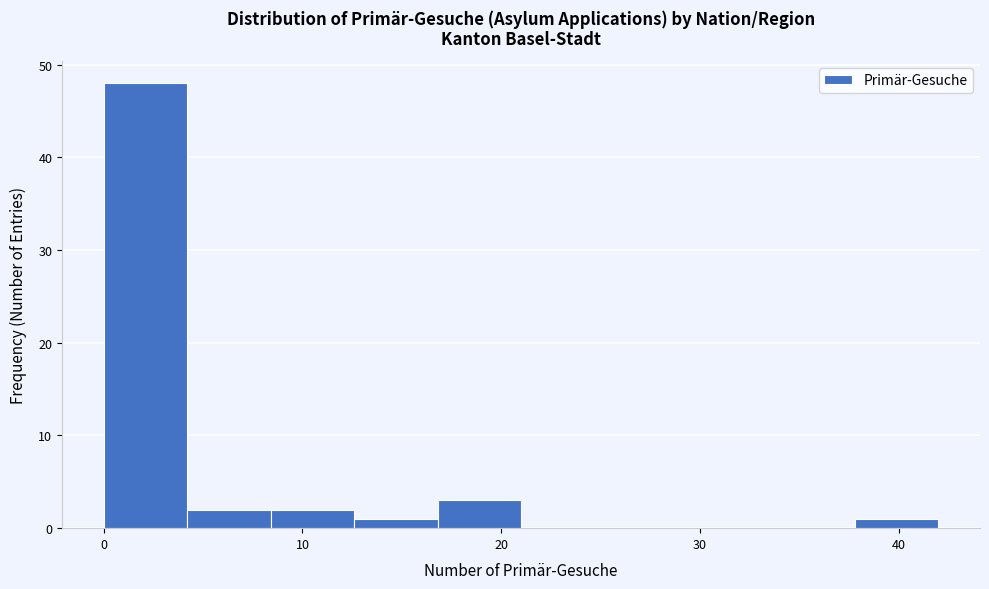

Reading left to right, list every bar in this chart as the range it spans on the x-axis followed by its height. Neither the bar edges nor the heights are printed on the chart, so give them approximately, as read against the axes.

0.0 to 4.2: 48
4.2 to 8.4: 2
8.4 to 12.6: 2
12.6 to 16.8: 1
16.8 to 21.0: 3
21.0 to 25.2: 0
25.2 to 29.4: 0
29.4 to 33.6: 0
33.6 to 37.8: 0
37.8 to 42.0: 1